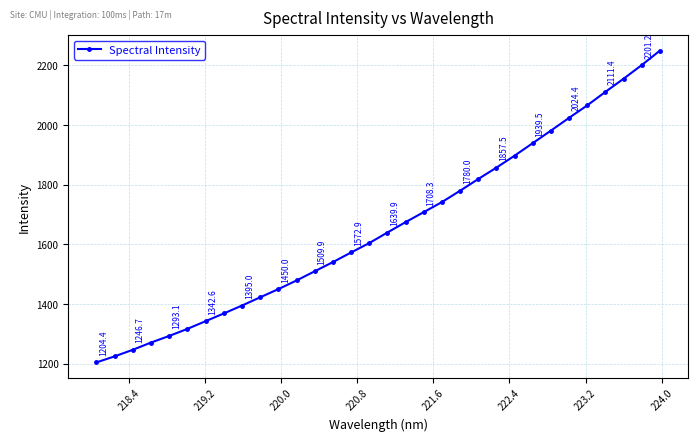

What is the maximum value shown in the chart?

2249.6